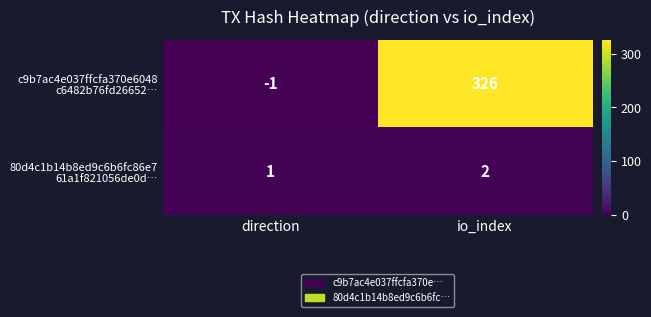

What is the maximum value shown in the chart?

326